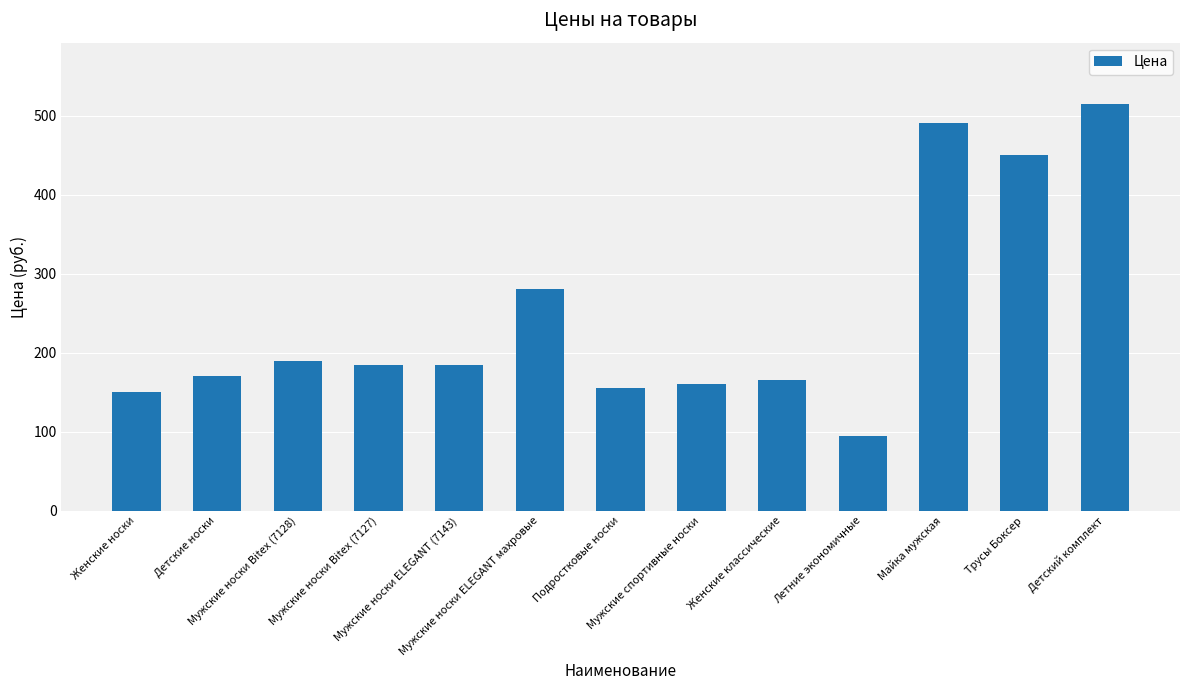

What is the greatest value displayed?

515